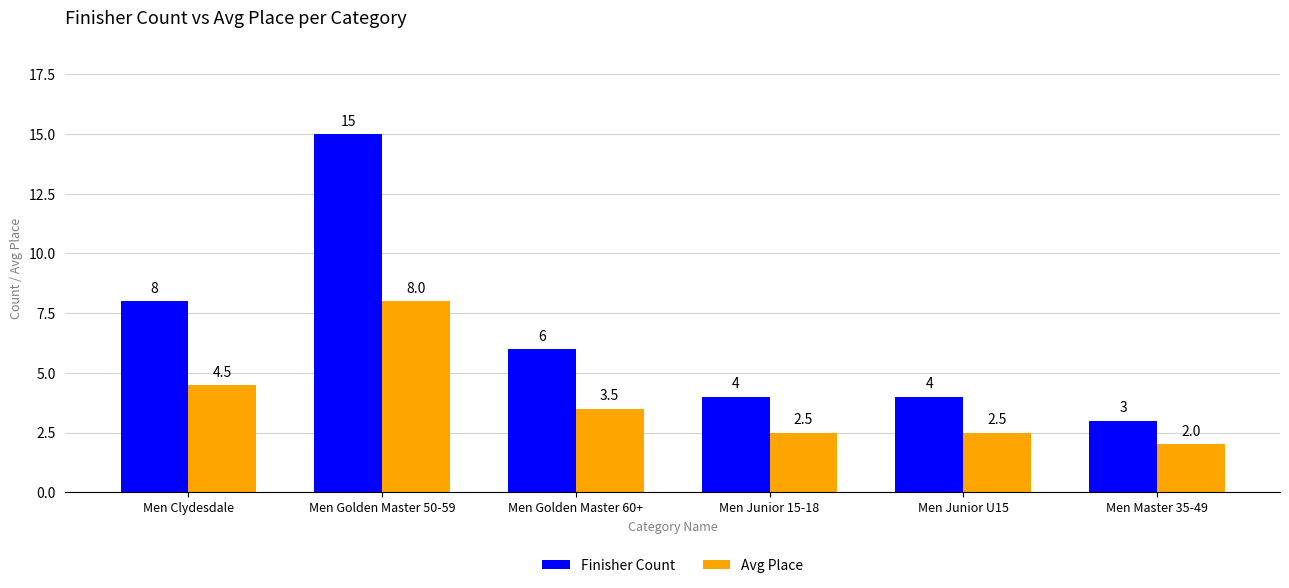

What is the value of the Finisher Count bar at the 2nd from the left?

15.0